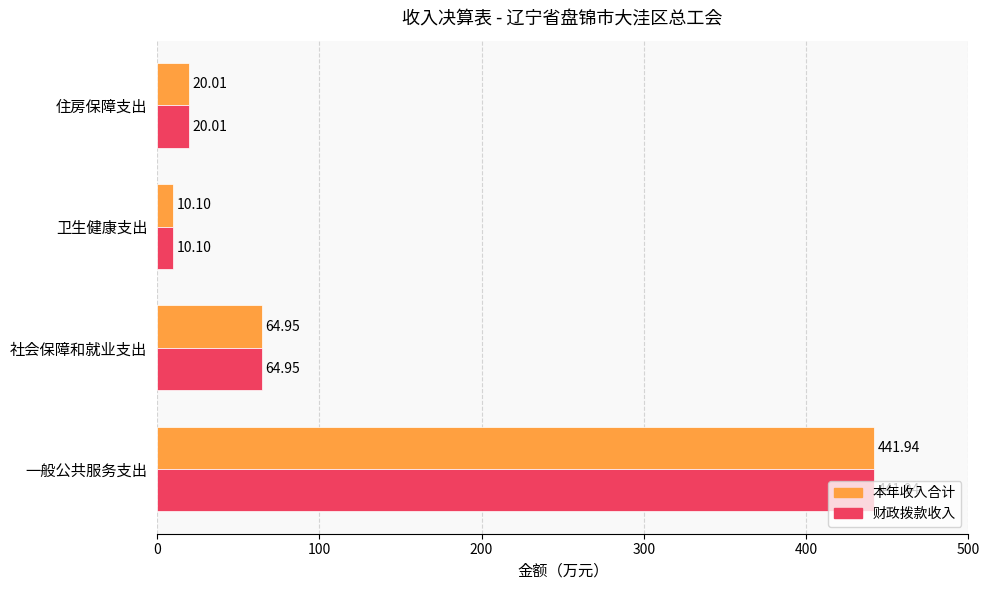

How many data points in 本年收入合计 are above 64?

2